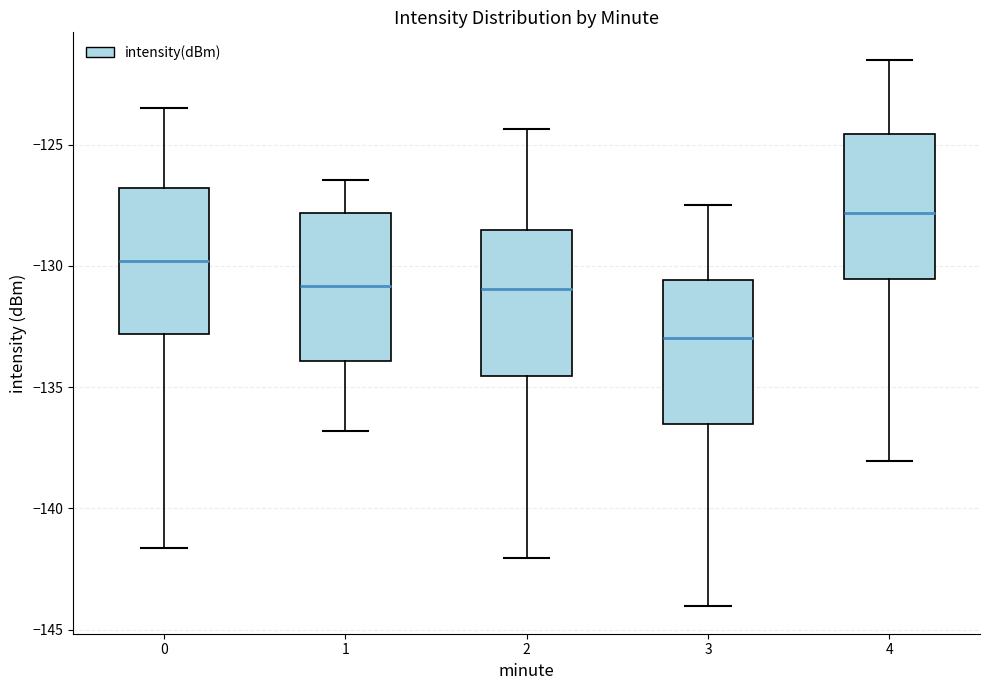

Which box has the highest median line?

4